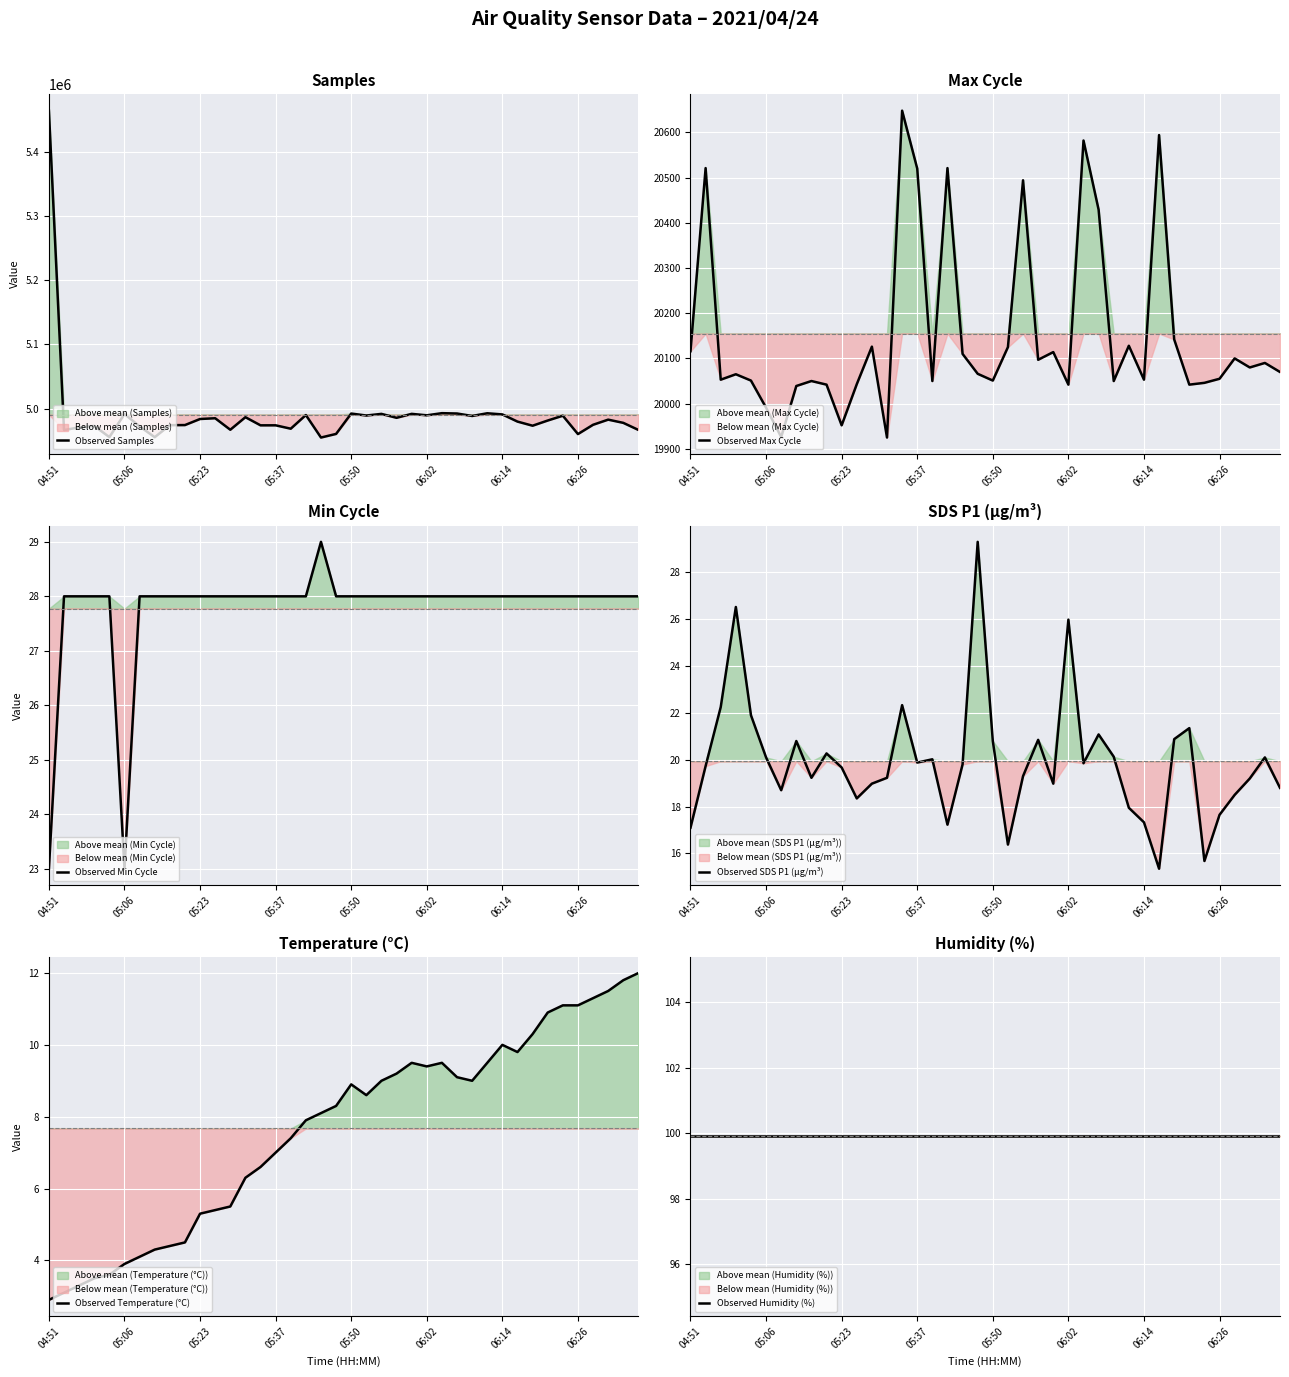

Is the value of Observed Humidity (%) at 27 greater than the value of Observed Temperature (°C) at 28?

Yes